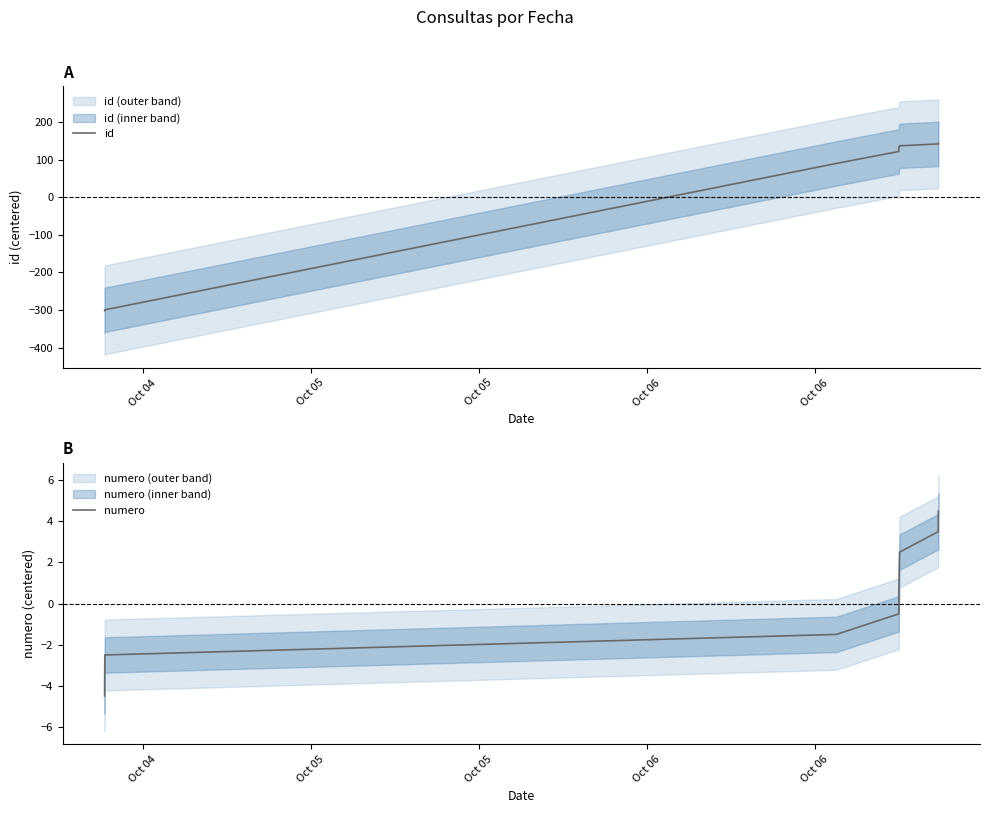

What is the value of the id point at the 10th from the left?

143.4